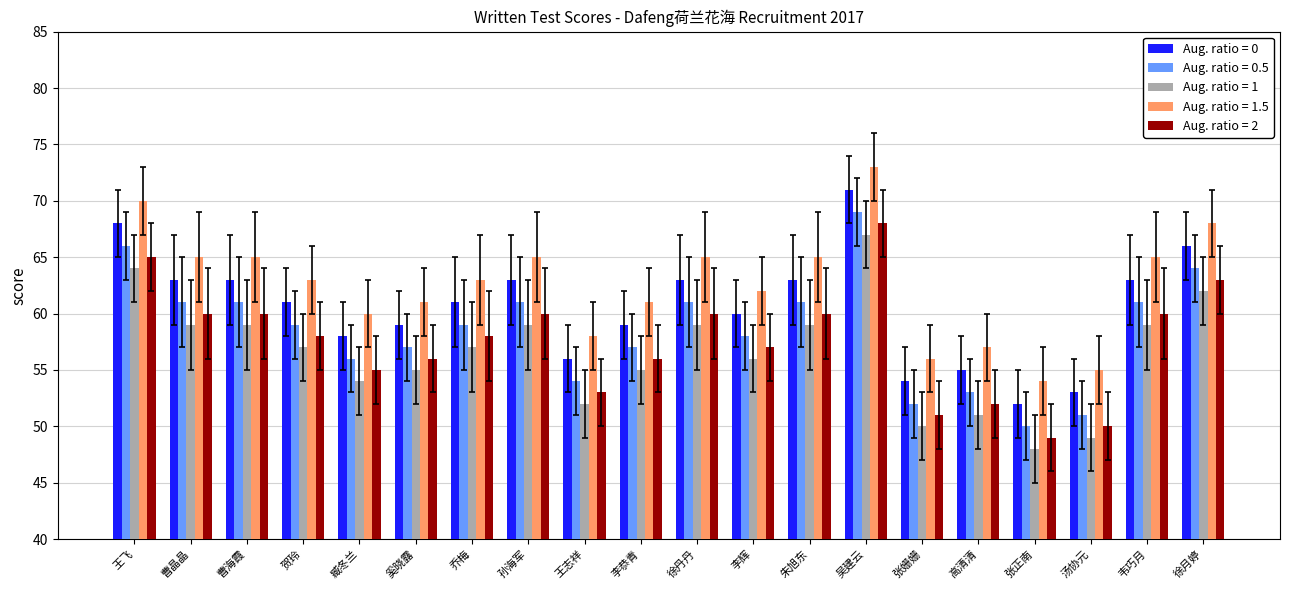

What is the difference between the highest and lowest values at 吴建云?

6